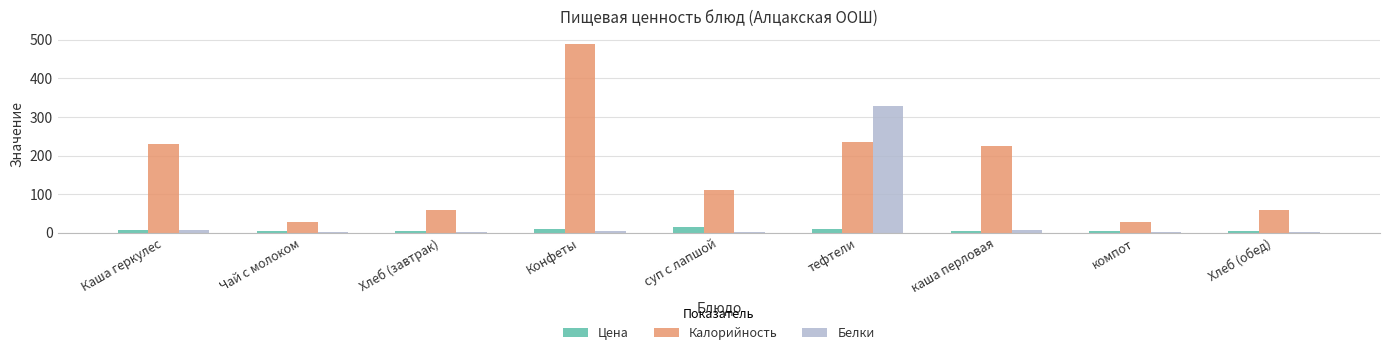

How many distinct data groups are displayed?

3